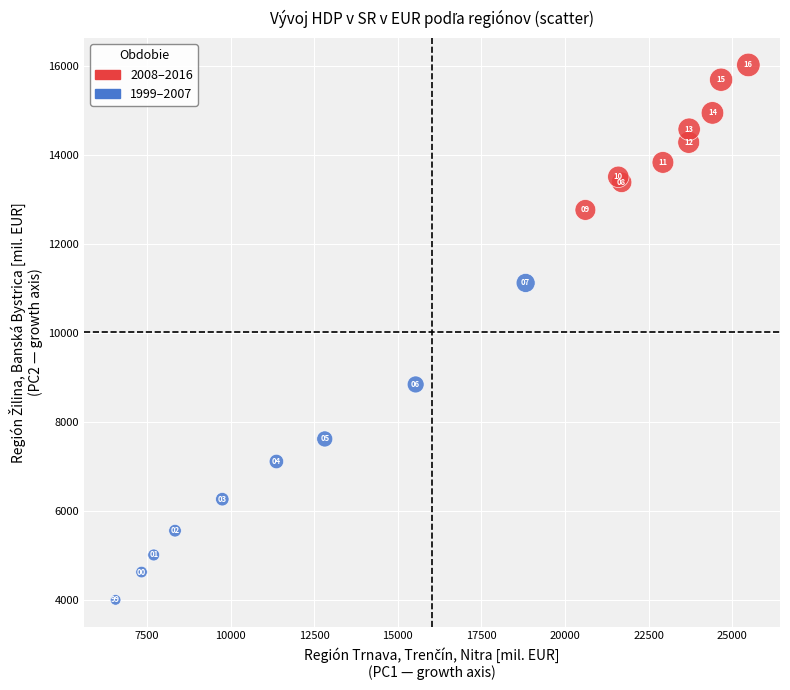

Which series has the widest spread of Y values?

1999–2007